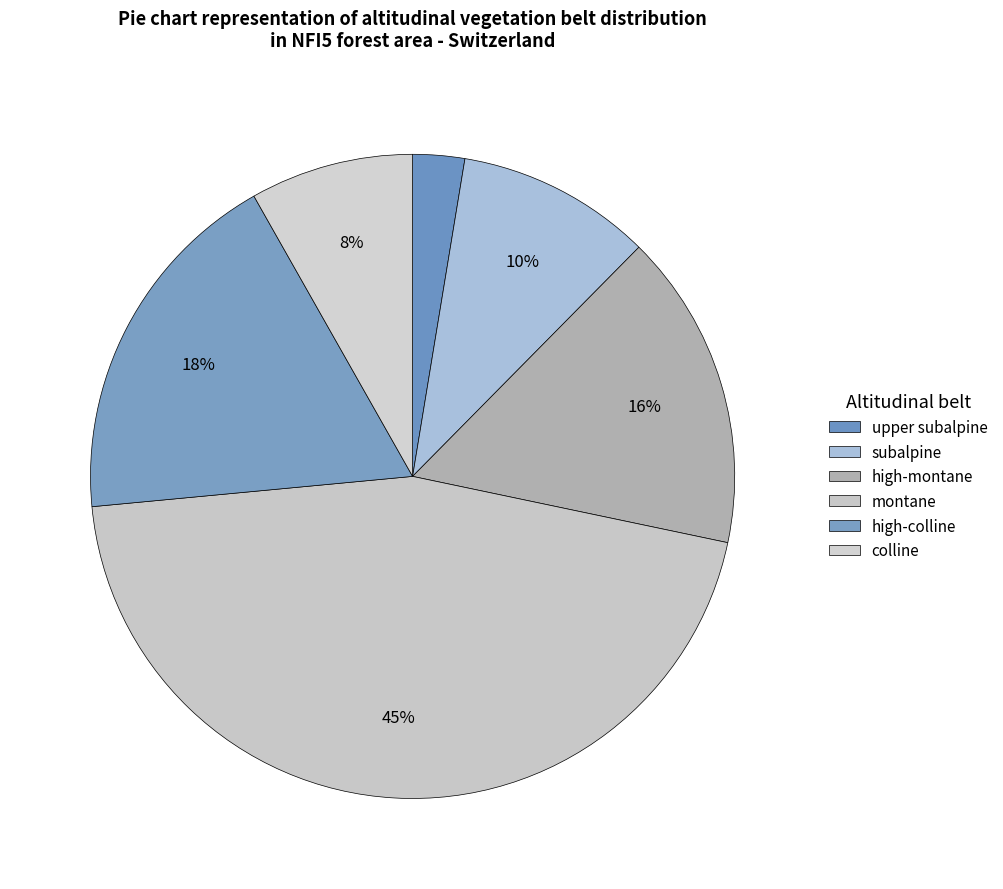

Rank the categories by value from highest to lowest.

montane, high-colline, high-montane, subalpine, colline, upper subalpine